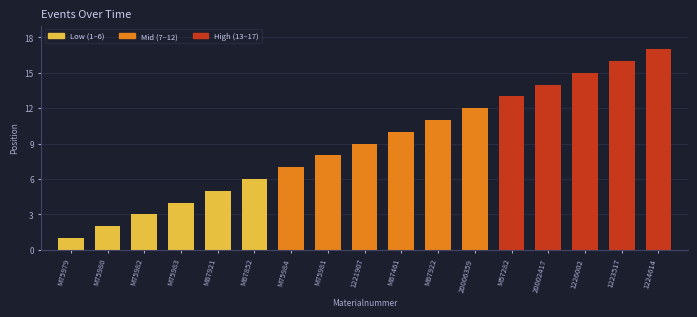

Approximately how many times larger is the value at M75983 compared to 1226002?

0.3